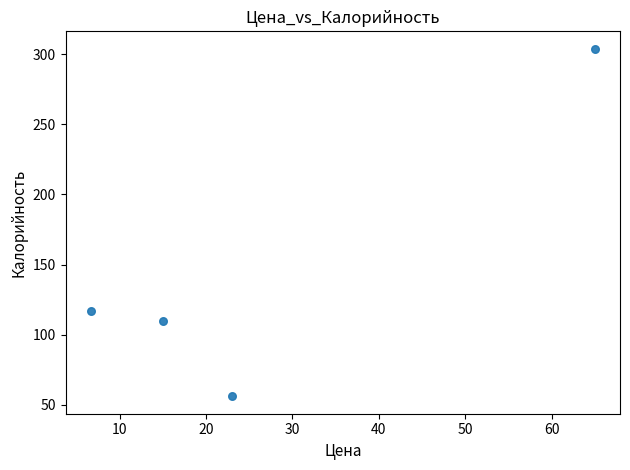

What is the average Y value?

147